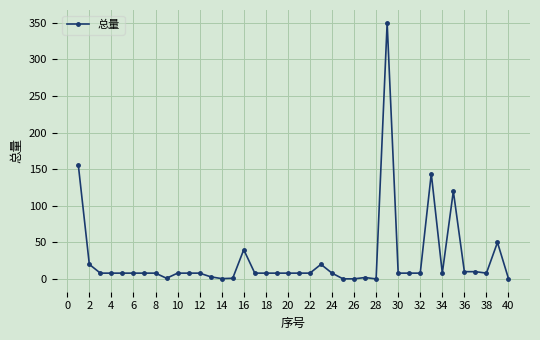

What is the value of the 30th point from the left?

8.0